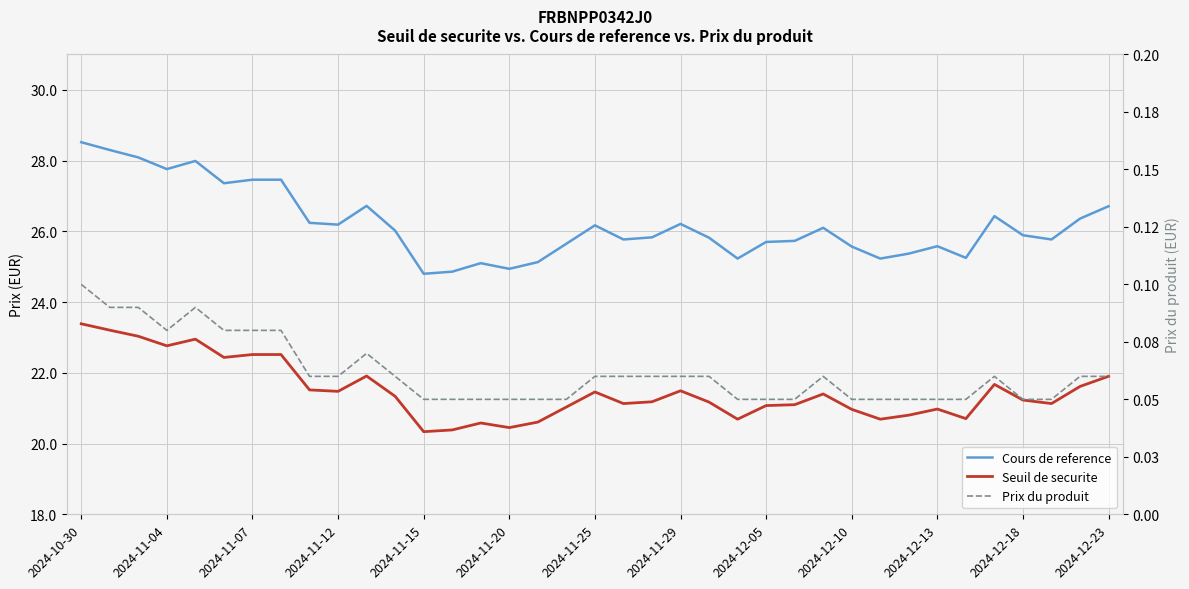

At which label does Cours de reference first exceed 25?

2024-10-30